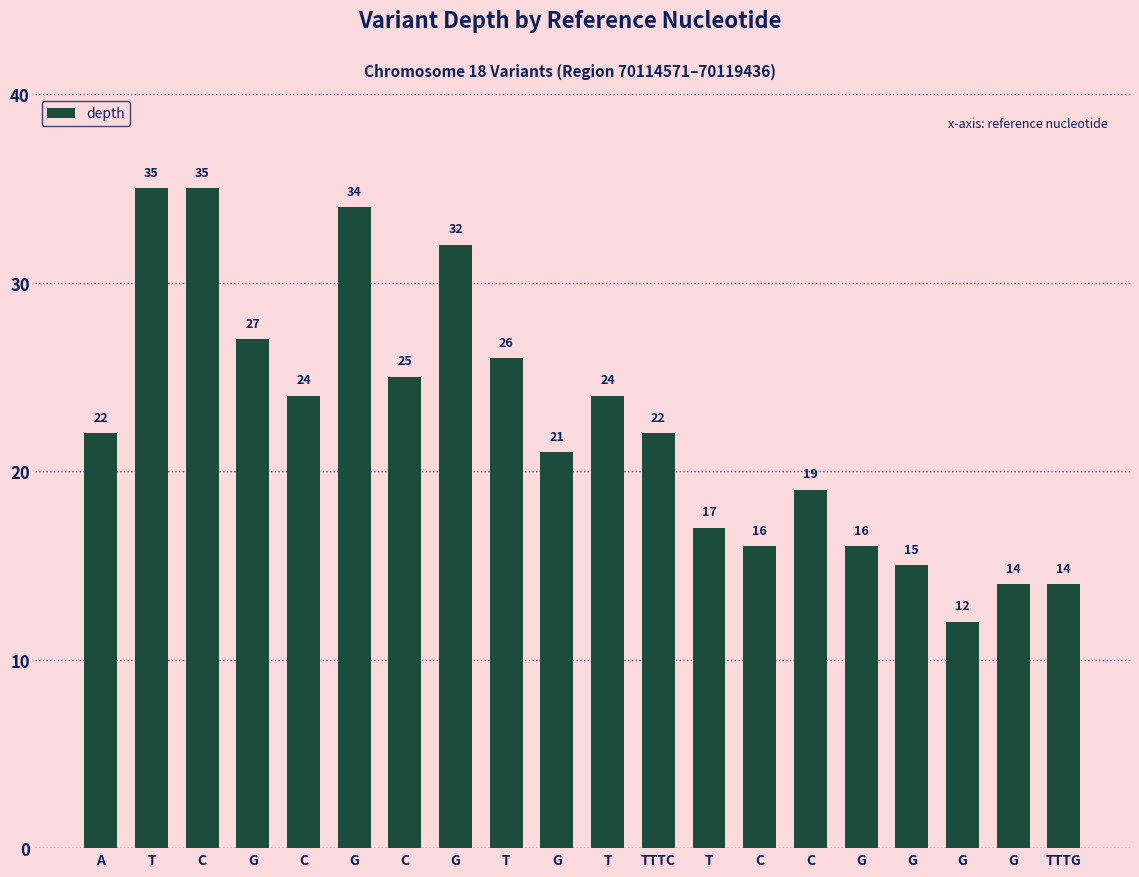

Which category has the lowest value across all series?

G